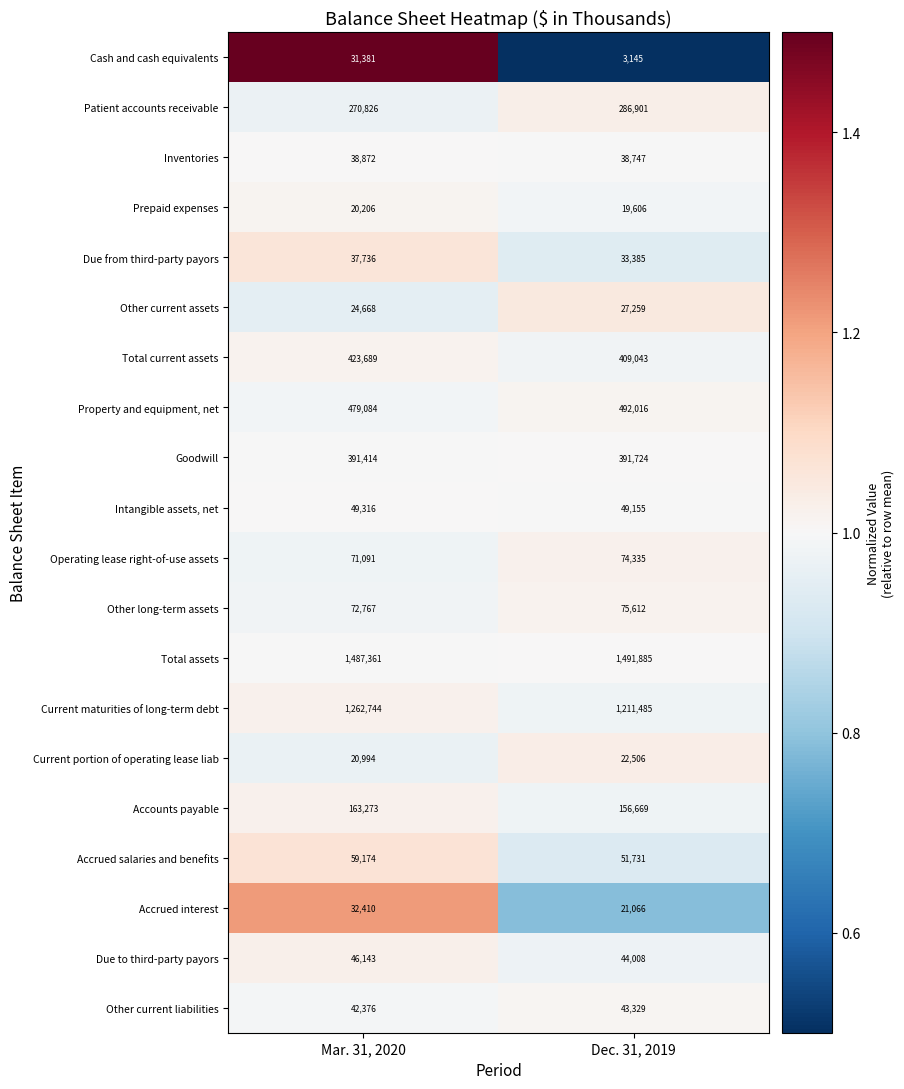

What is the spread (max minus min) of values at Mar. 31, 2020?

1467155